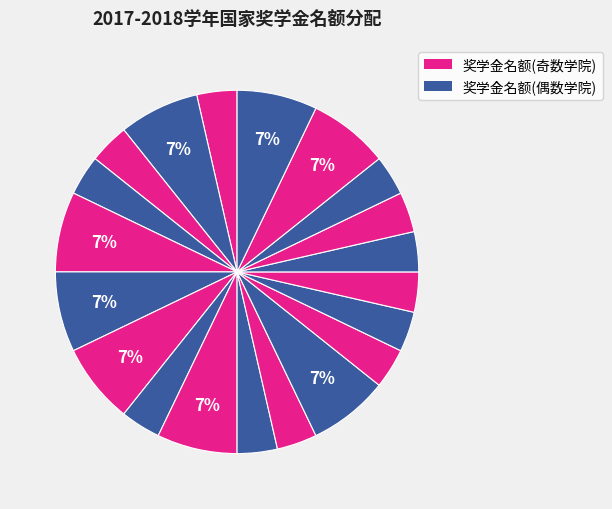

How many segments does this pie chart have?

20